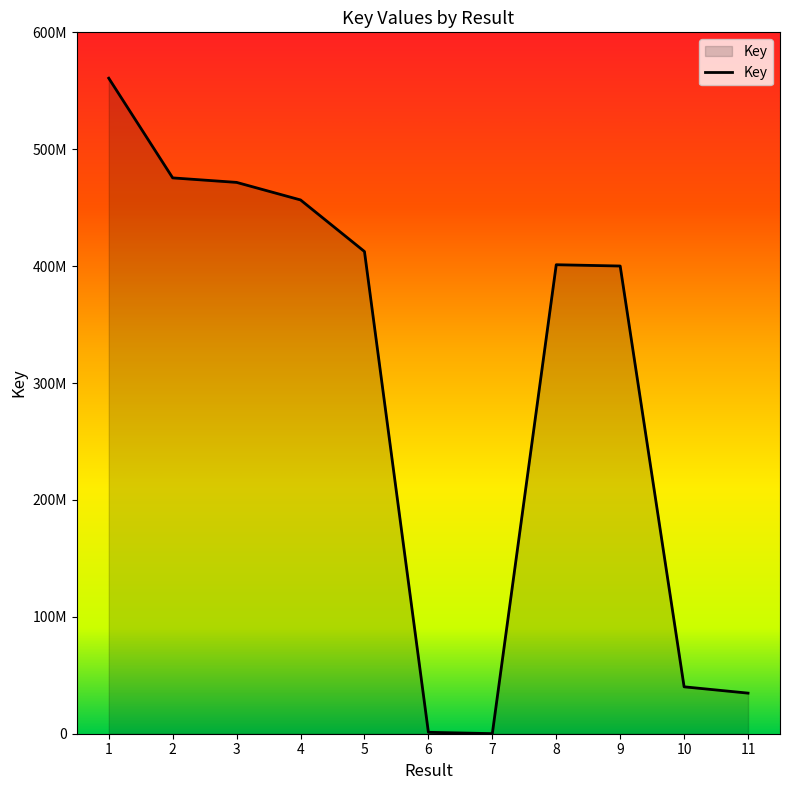

At which category does the chart reach its minimum across all series?

7